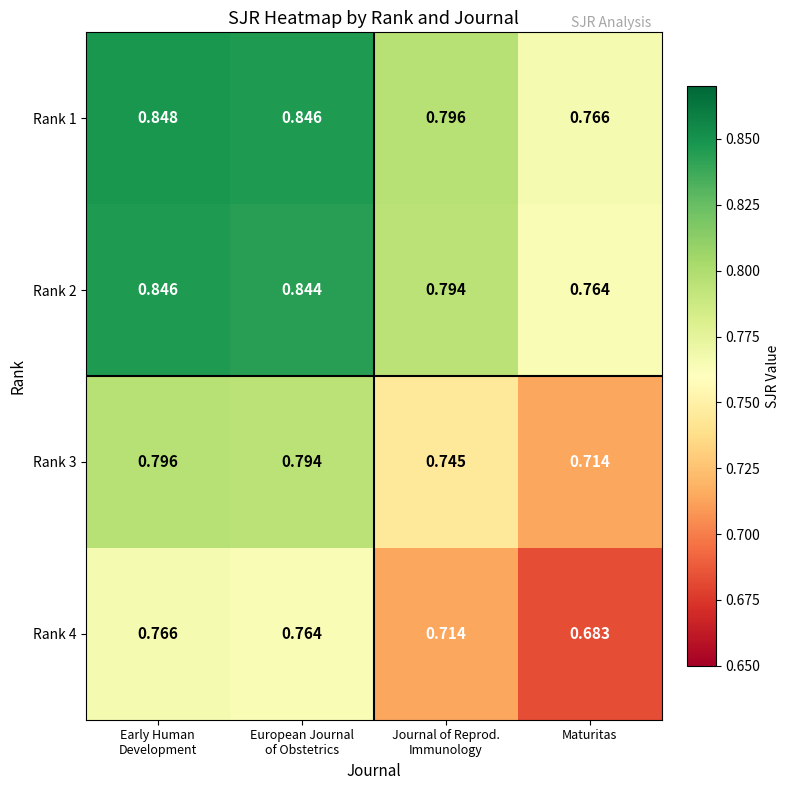

What is the difference between the highest and lowest values at European Journal
of Obstetrics?

0.1